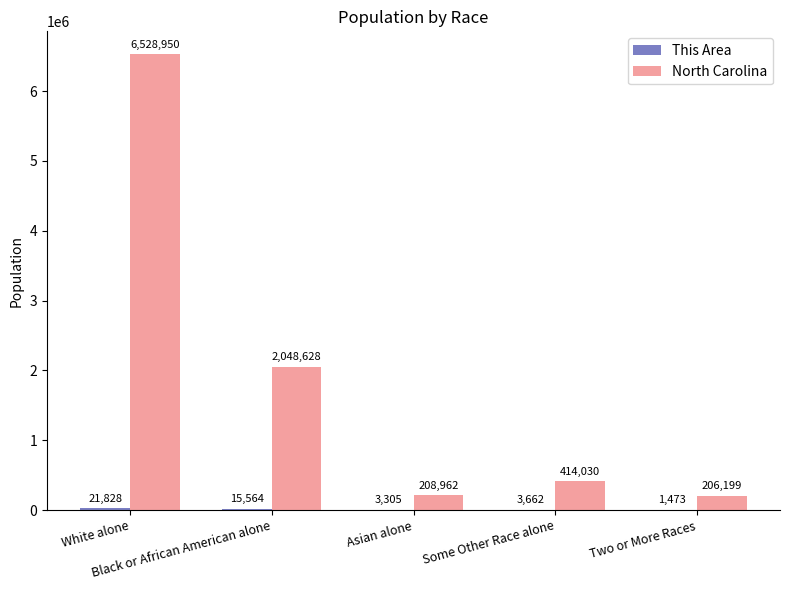

The North Carolina series shows 6528950 at White alone. True or false?

True